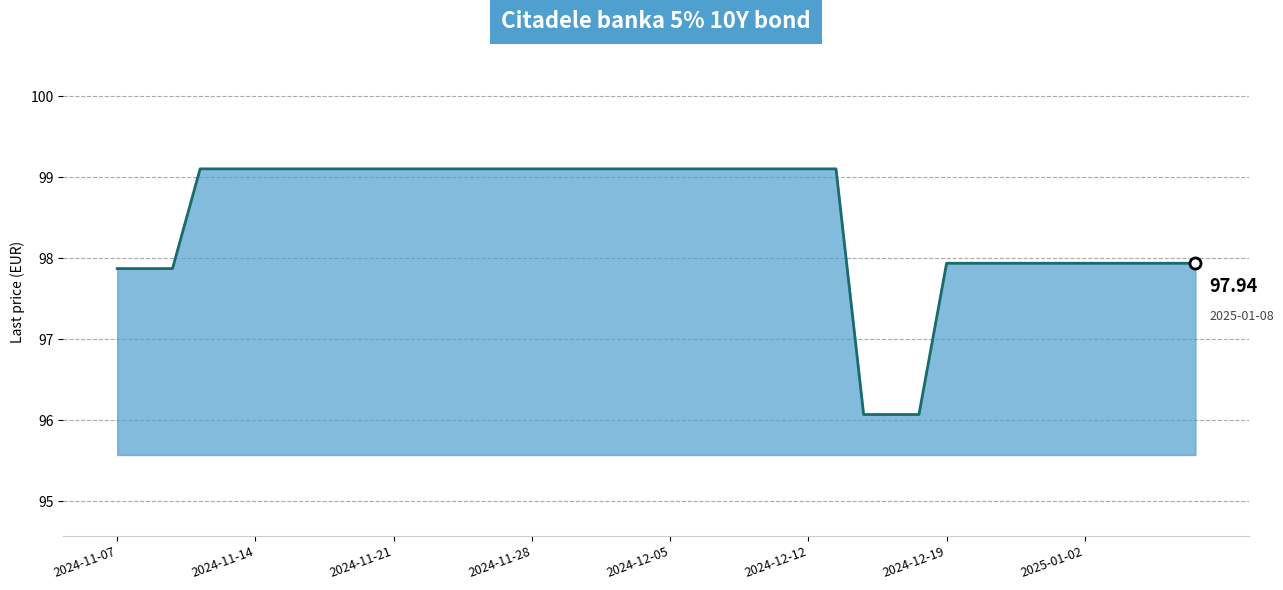

How many lines are shown in the chart?

1